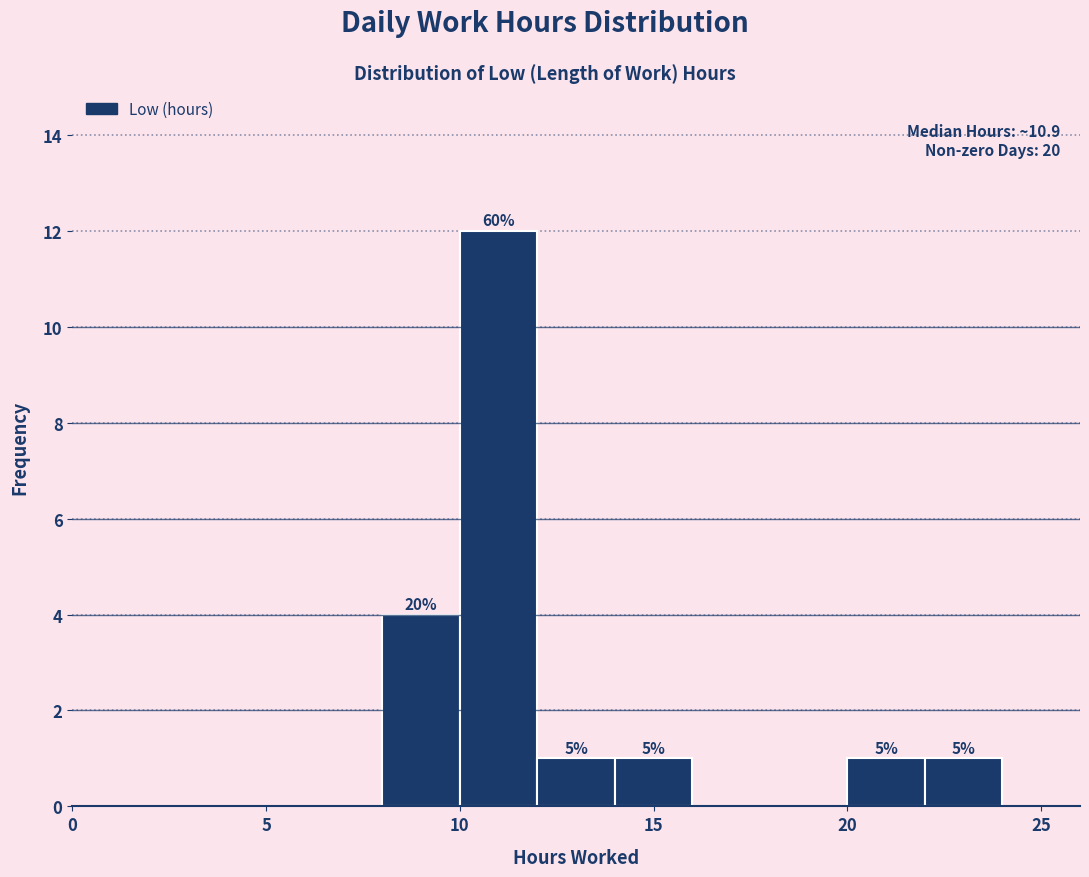

Over which range of the x-axis is the bar tallest?

10 to 12